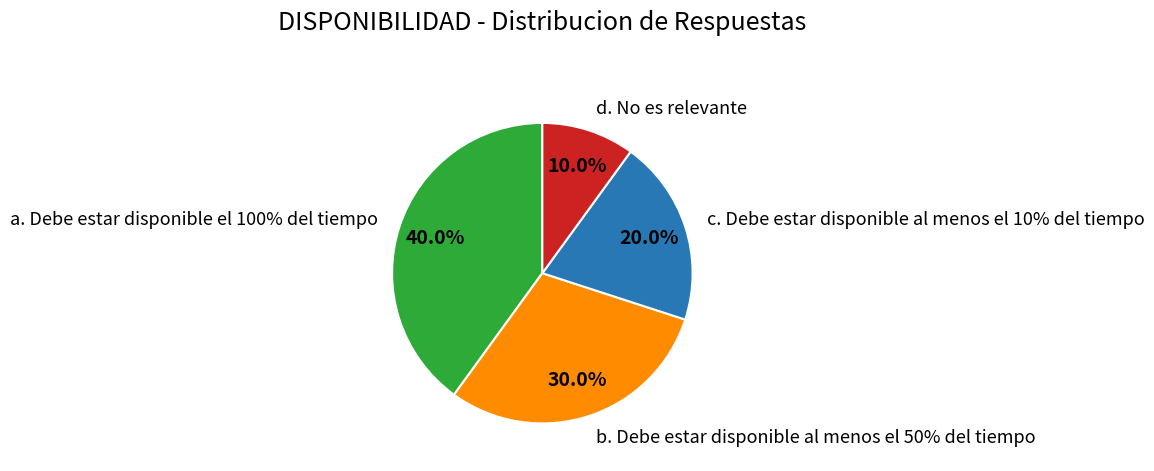

To the nearest percent, what percentage of the pie is b. Debe estar disponible al menos el 50% del tiempo?

30%